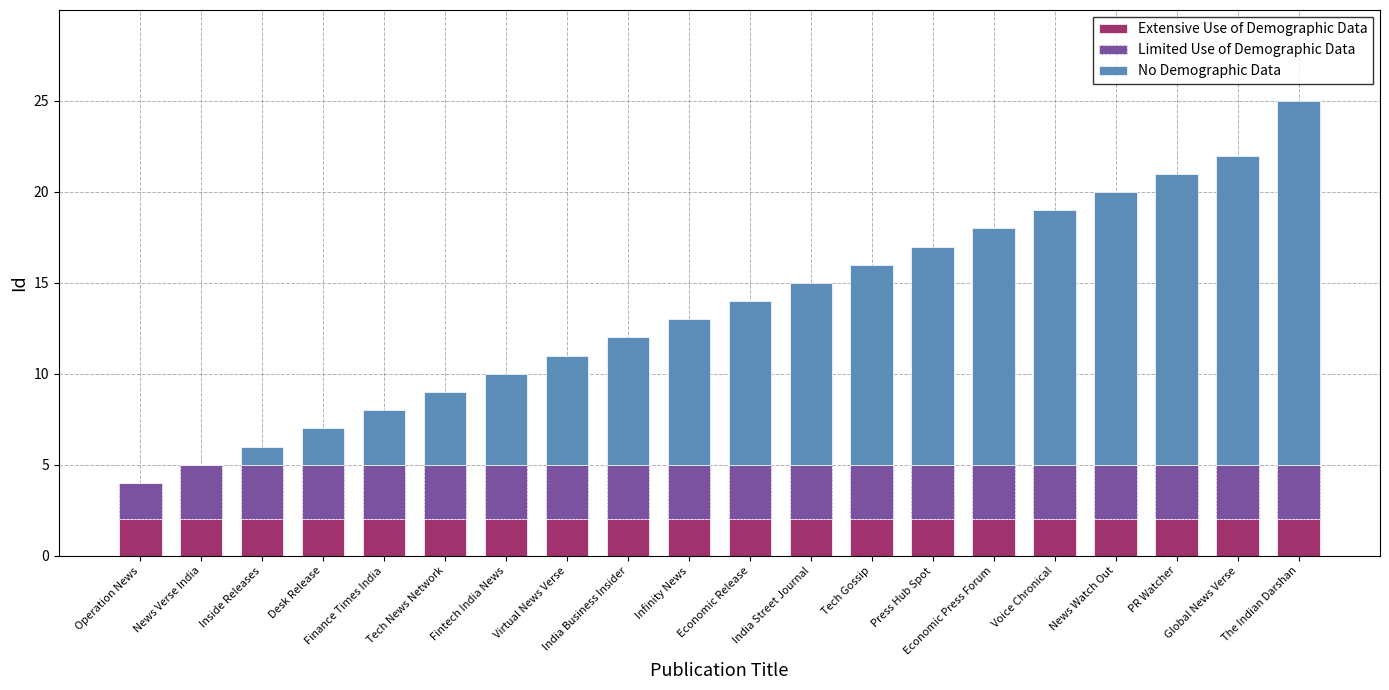

At which category is the sum across all series the highest?

The Indian Darshan